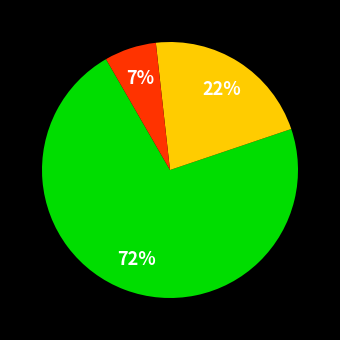

Is there a majority slice in this chart?

Yes